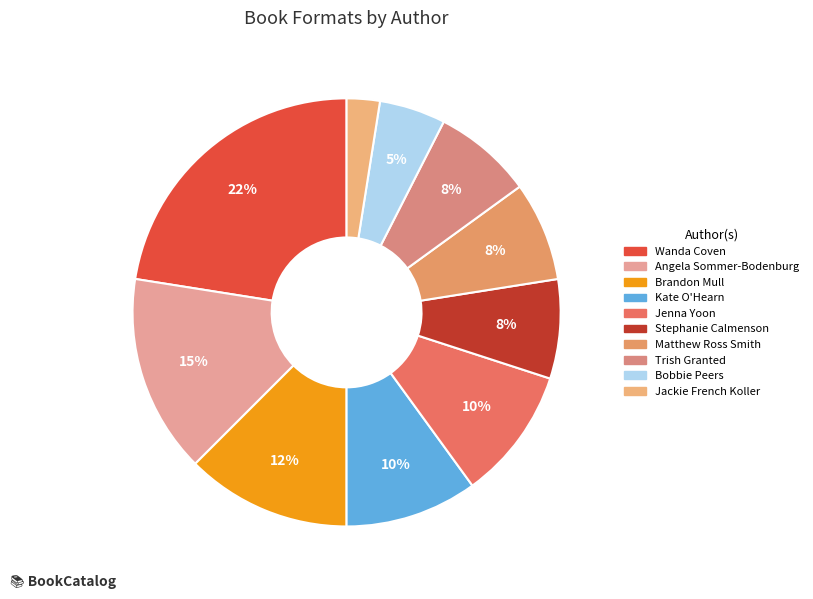

How many segments does this pie chart have?

10